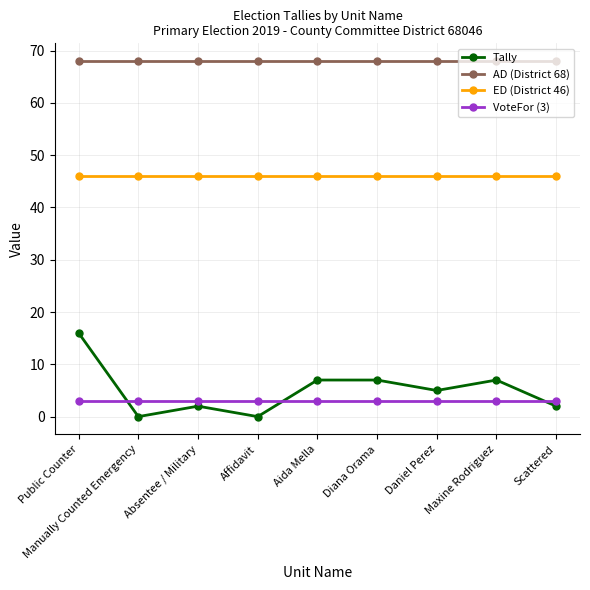

Which series has the largest range (max minus min)?

Tally